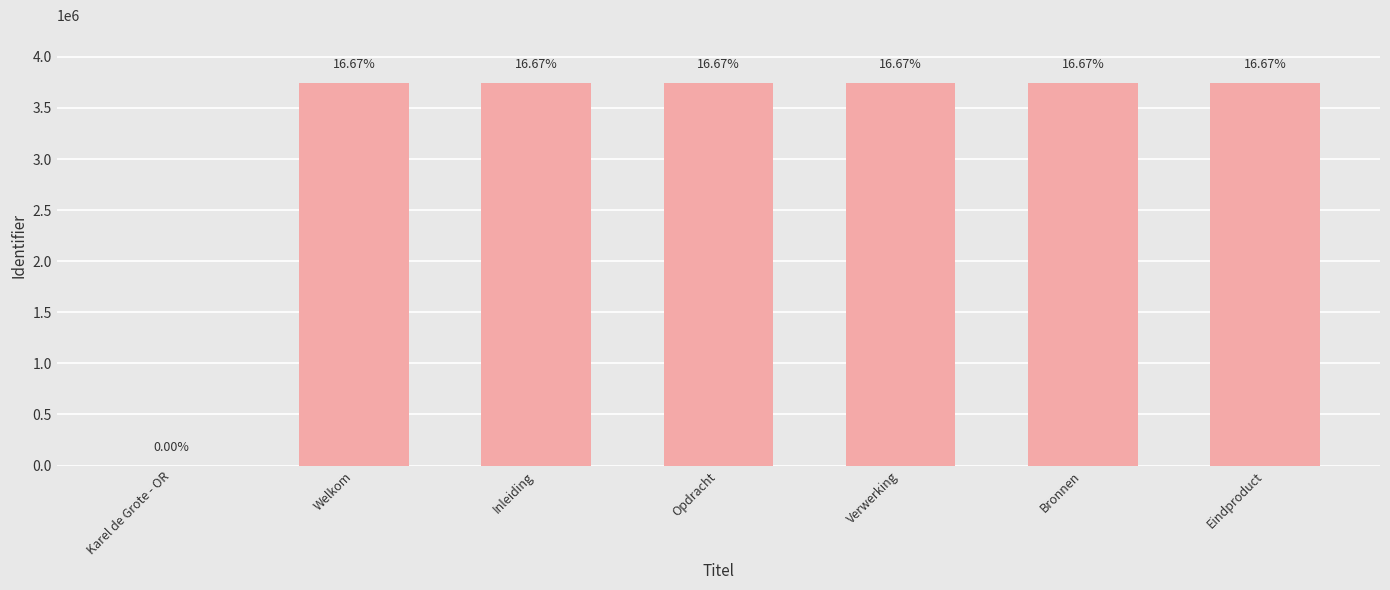

Are the bars horizontal?

No